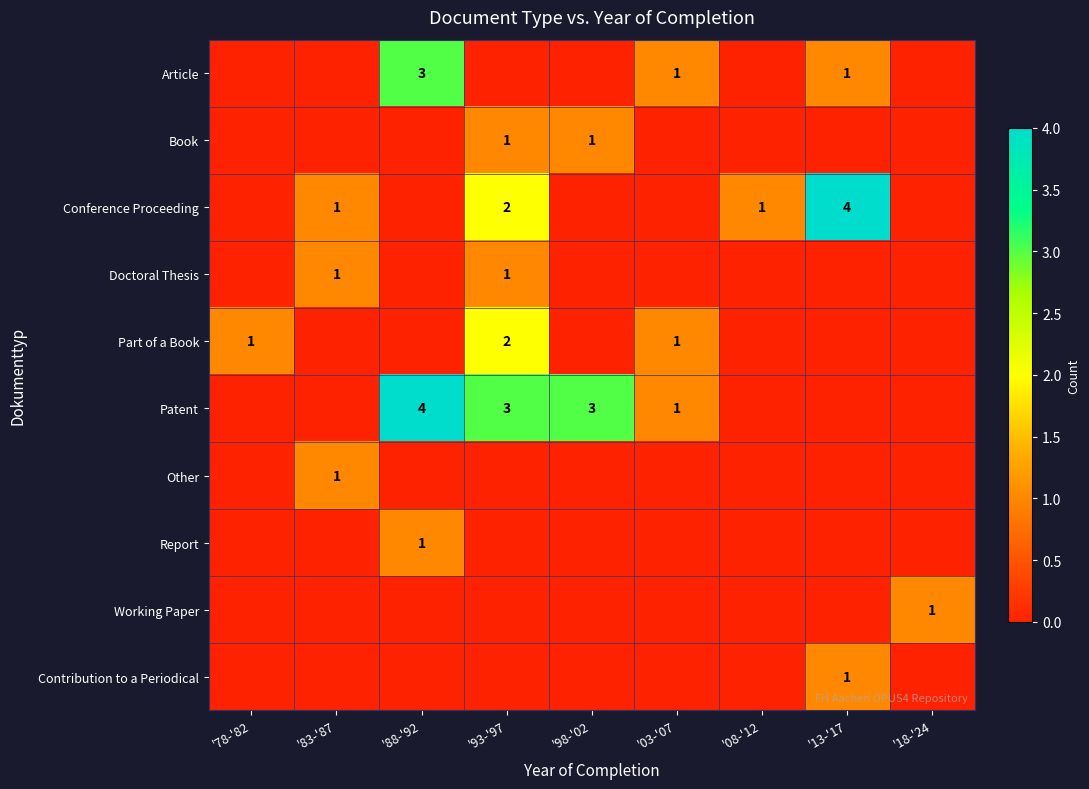

Is it true that Conference Proceeding equals 4 at '13-'17?

True